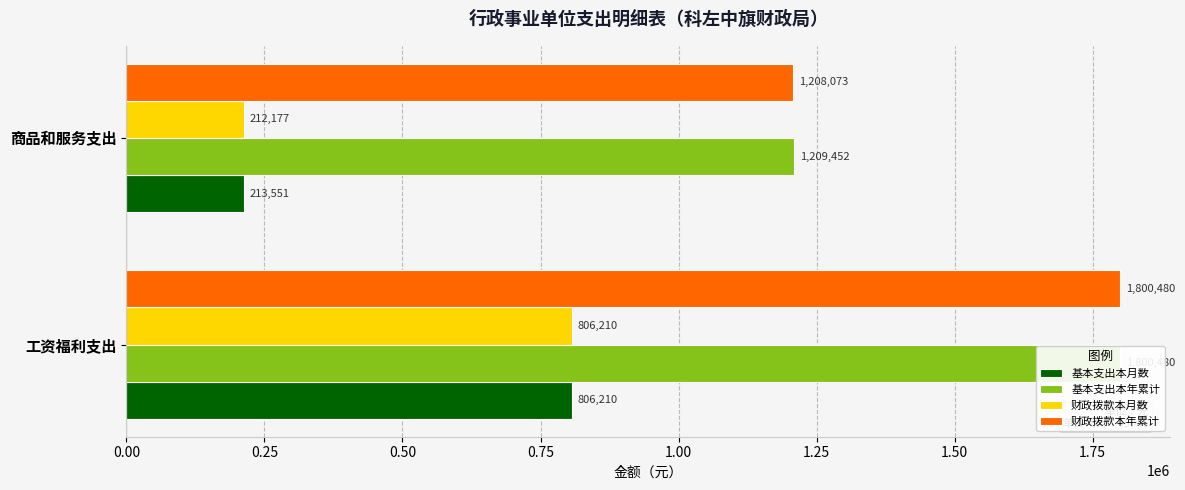

What is the value of the 财政拨款本月数 bar at the 2nd from the left?

212176.6